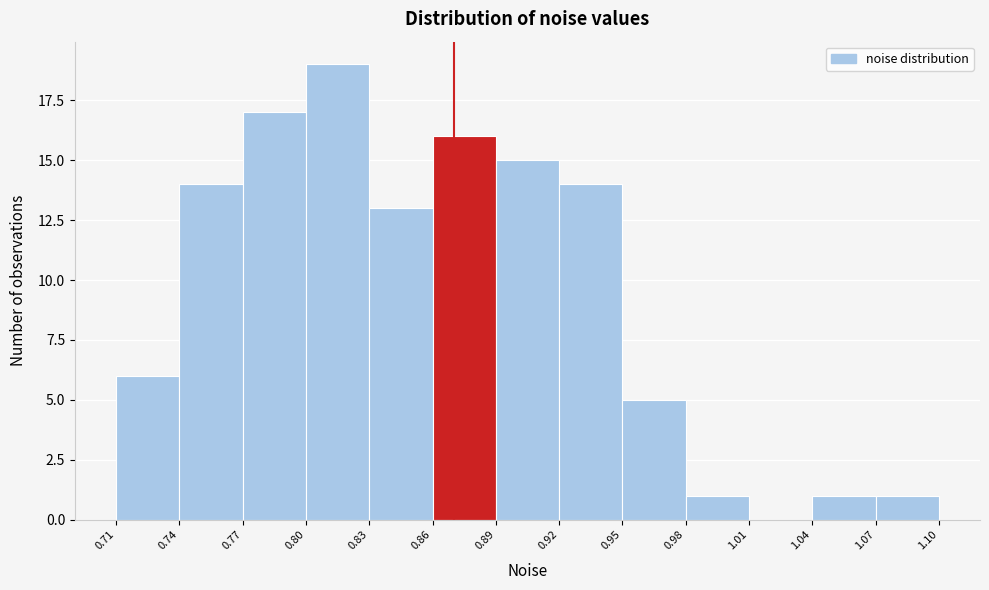

Reading left to right, transcribe this chart: for each bar, give the range it covers on the x-axis and its height. The values are not printed on the chart, so give them approximately, as read against the axis.

0.71 to 0.74: 6
0.74 to 0.77: 14
0.77 to 0.80: 17
0.80 to 0.83: 19
0.83 to 0.86: 13
0.86 to 0.89: 16
0.89 to 0.92: 15
0.92 to 0.95: 14
0.95 to 0.98: 5
0.98 to 1.01: 1
1.01 to 1.04: 0
1.04 to 1.07: 1
1.07 to 1.10: 1